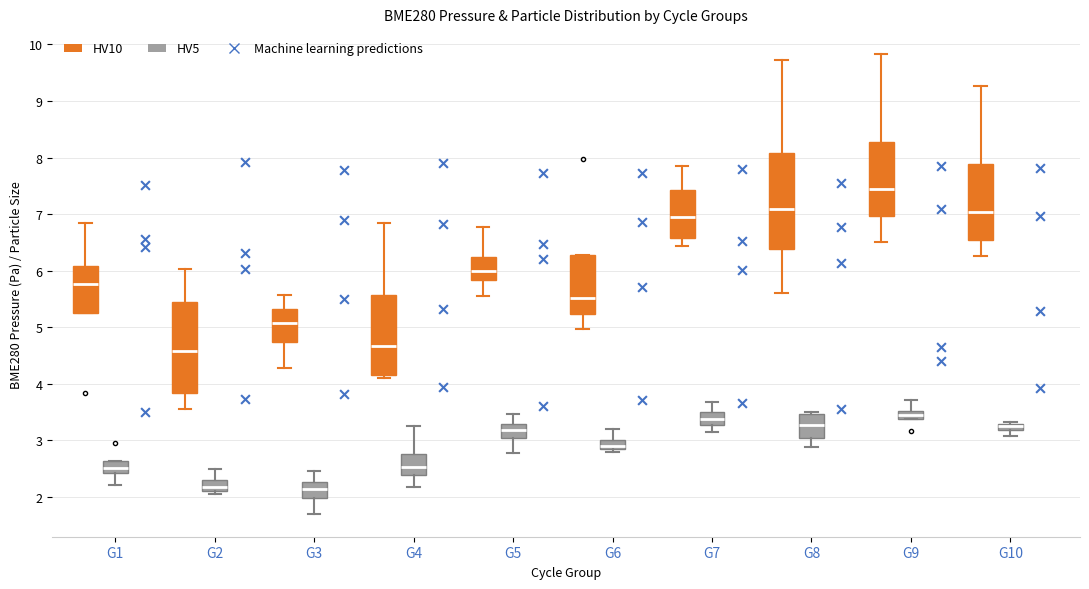

Where does the upper whisker of the box for G2 (HV5) end on the y-axis? The values are not printed on the chart, so give them approximately, as read against the axis.

2.5